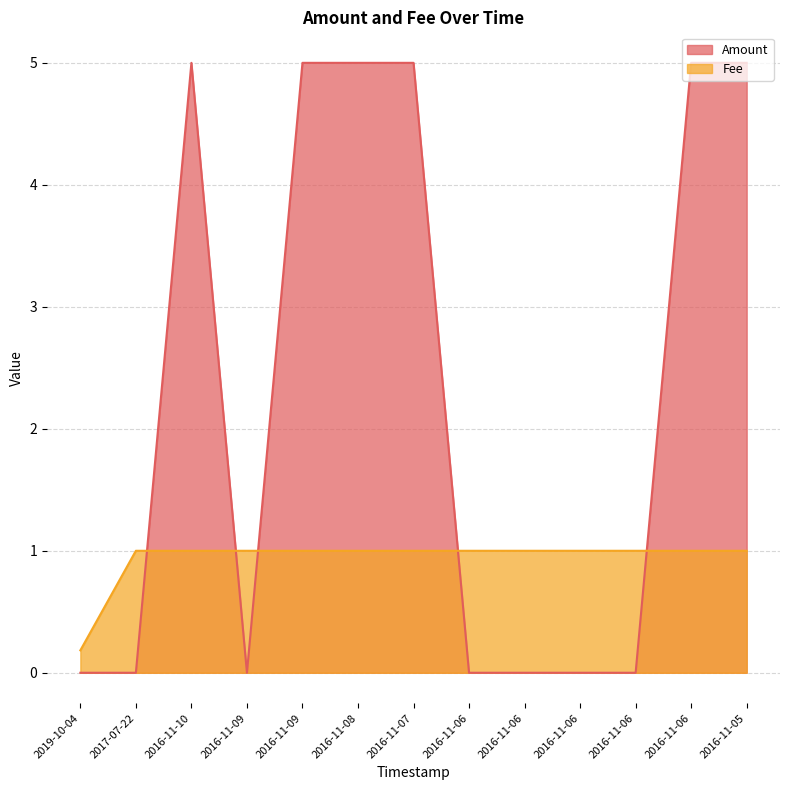

At 2016-11-05, list the series in order from largest to smallest.

Amount, Fee